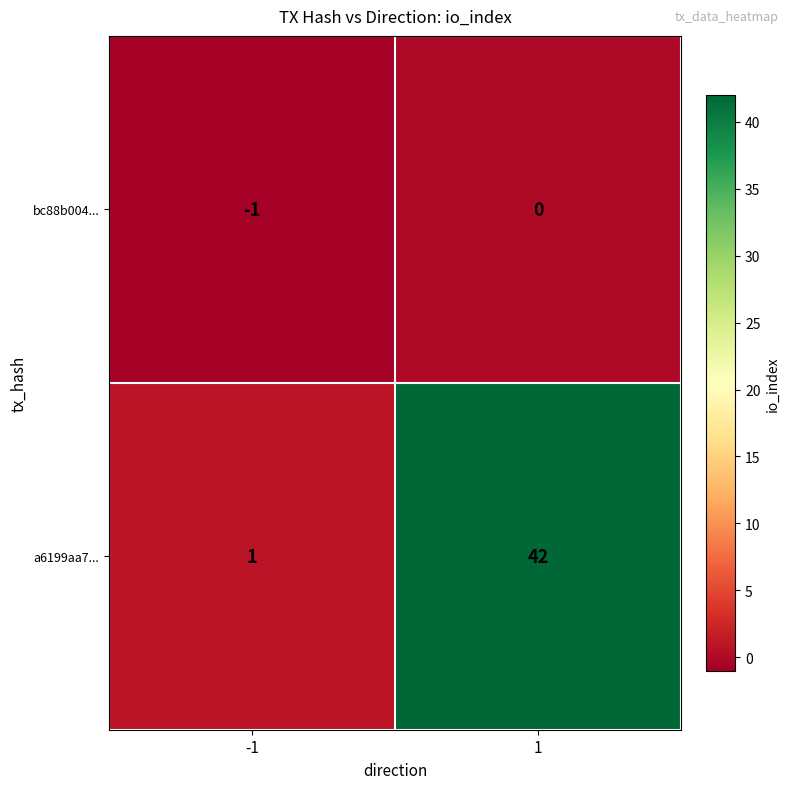

What is the total value across all series at 1?

42